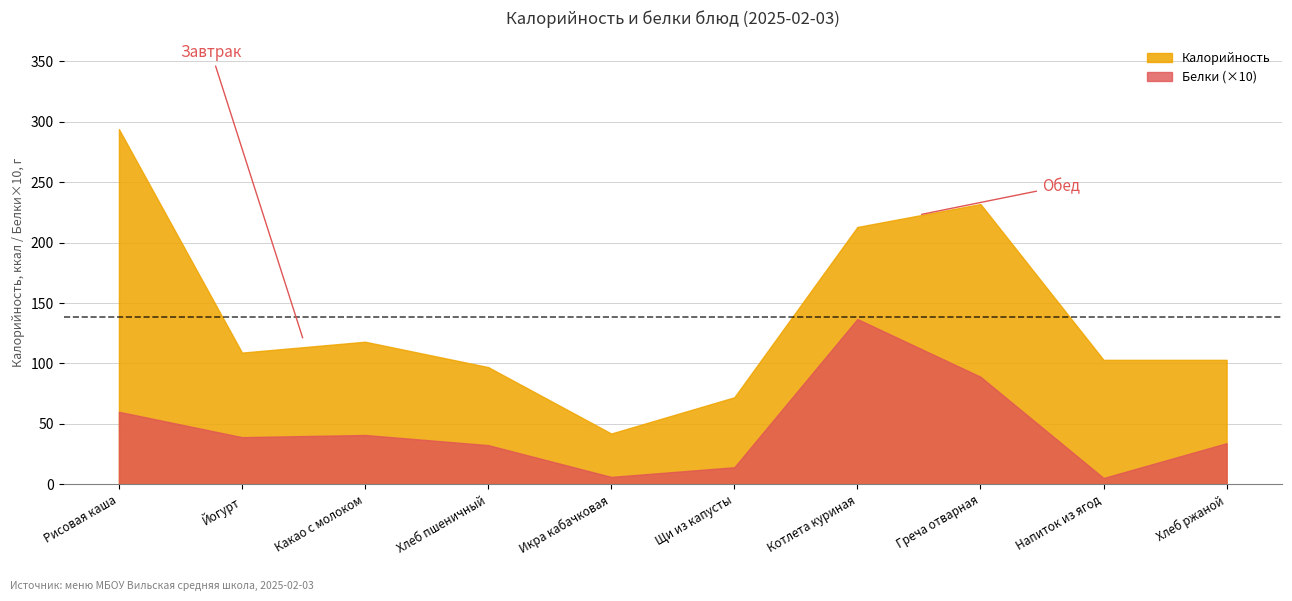

What is the difference between the maximum and minimum values in the Белки series?

13.2